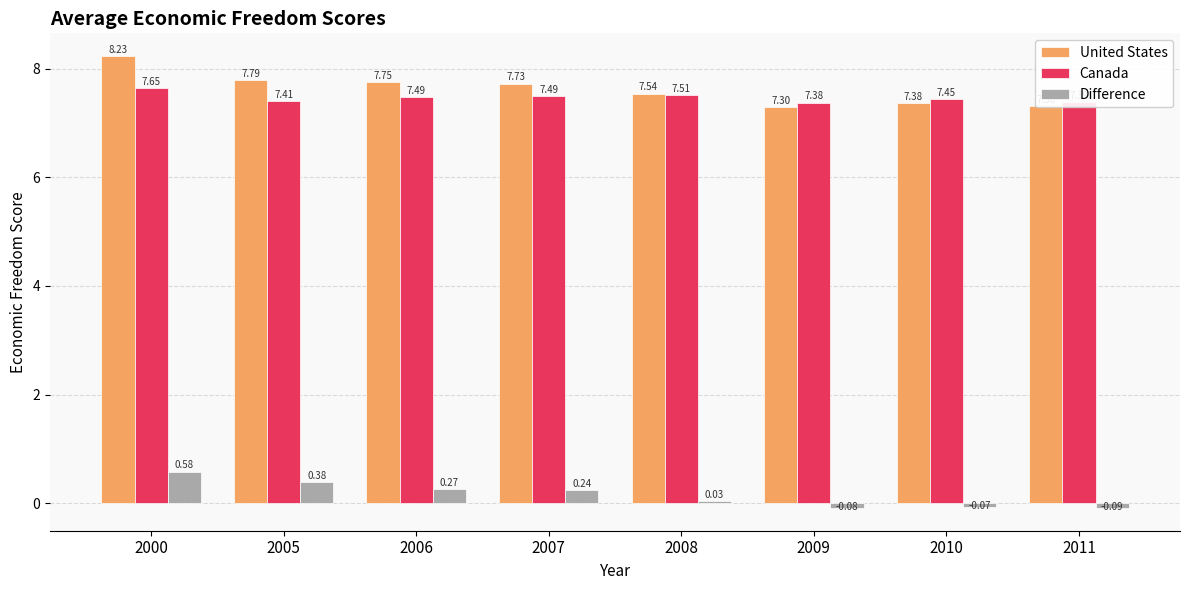

What is the difference between the maximum and minimum values in the Difference series?

0.7